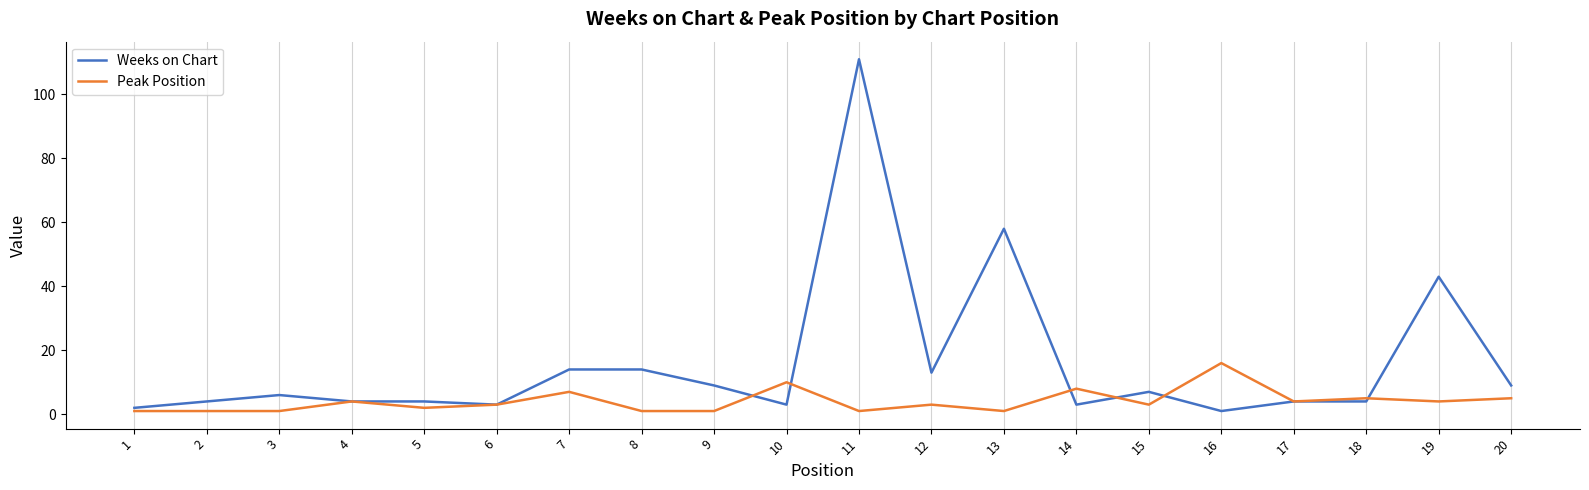

Which series has the widest spread of values?

Weeks on Chart